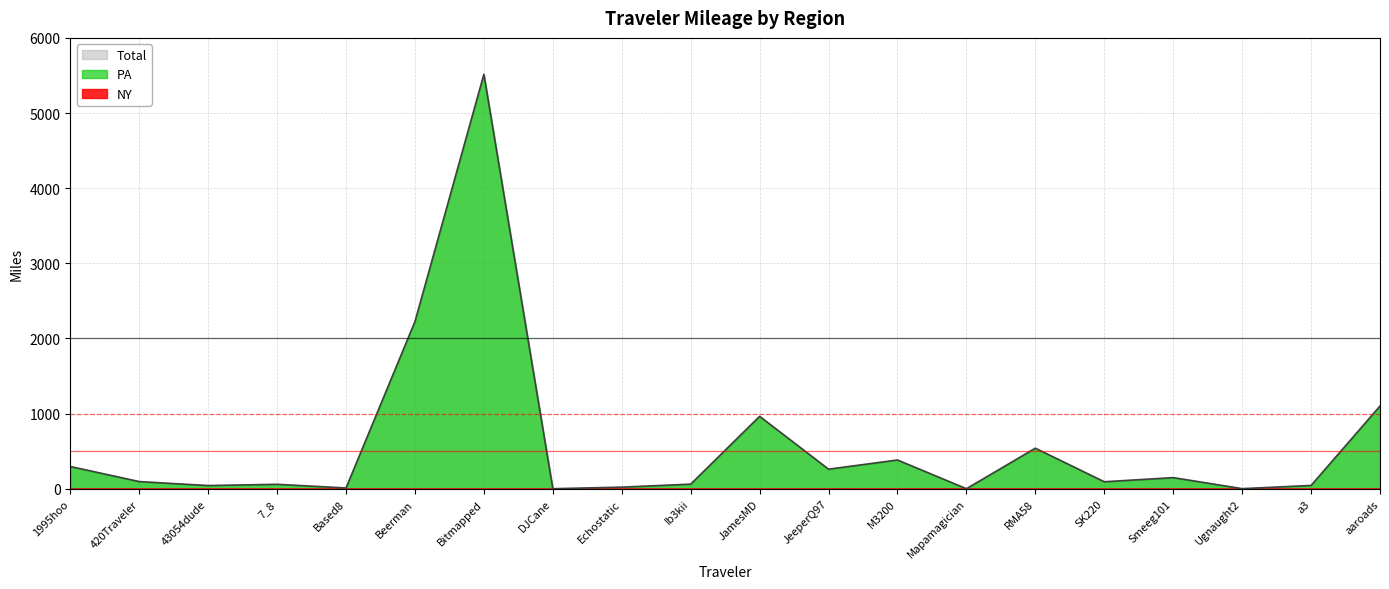

The NY series shows 0.0 at Smeeg101. True or false?

True